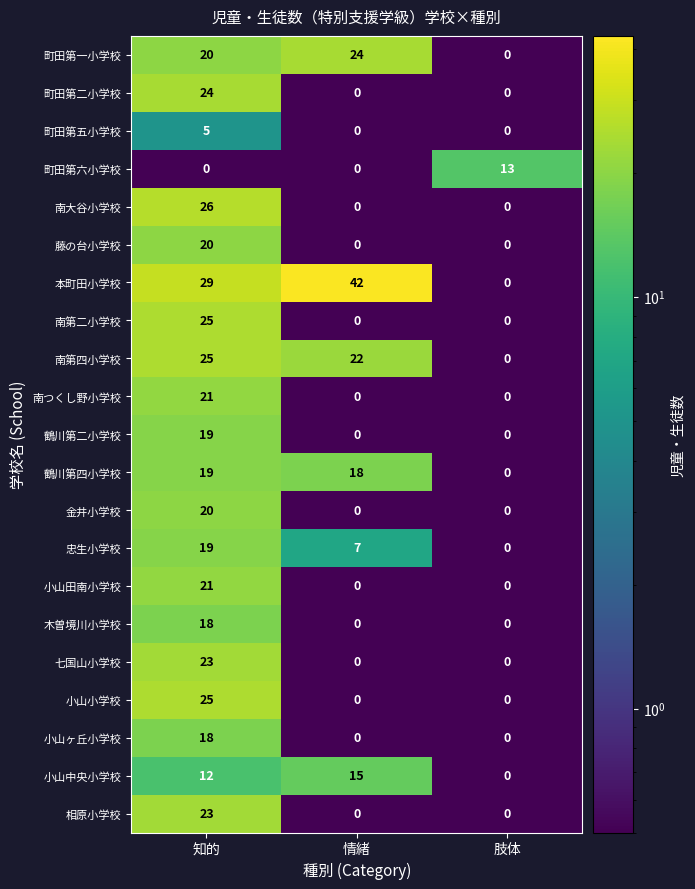

What is the greatest value displayed?

42